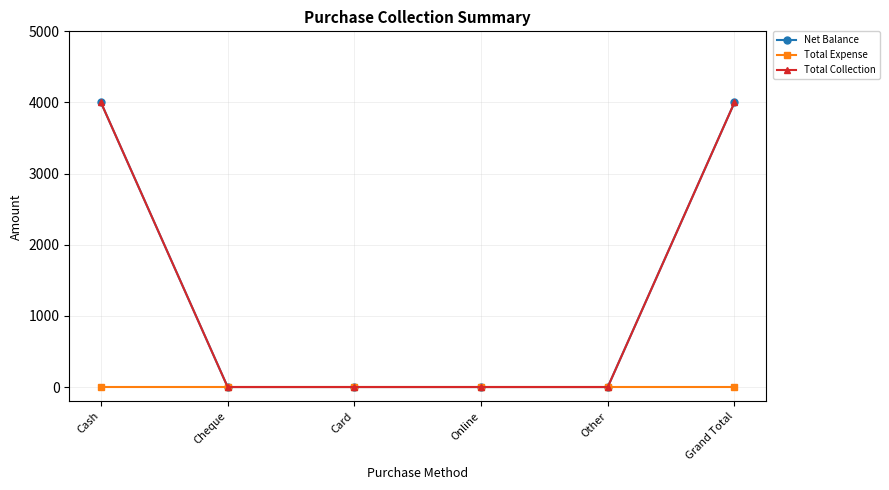

The Total Collection series shows 0 at Other. True or false?

True